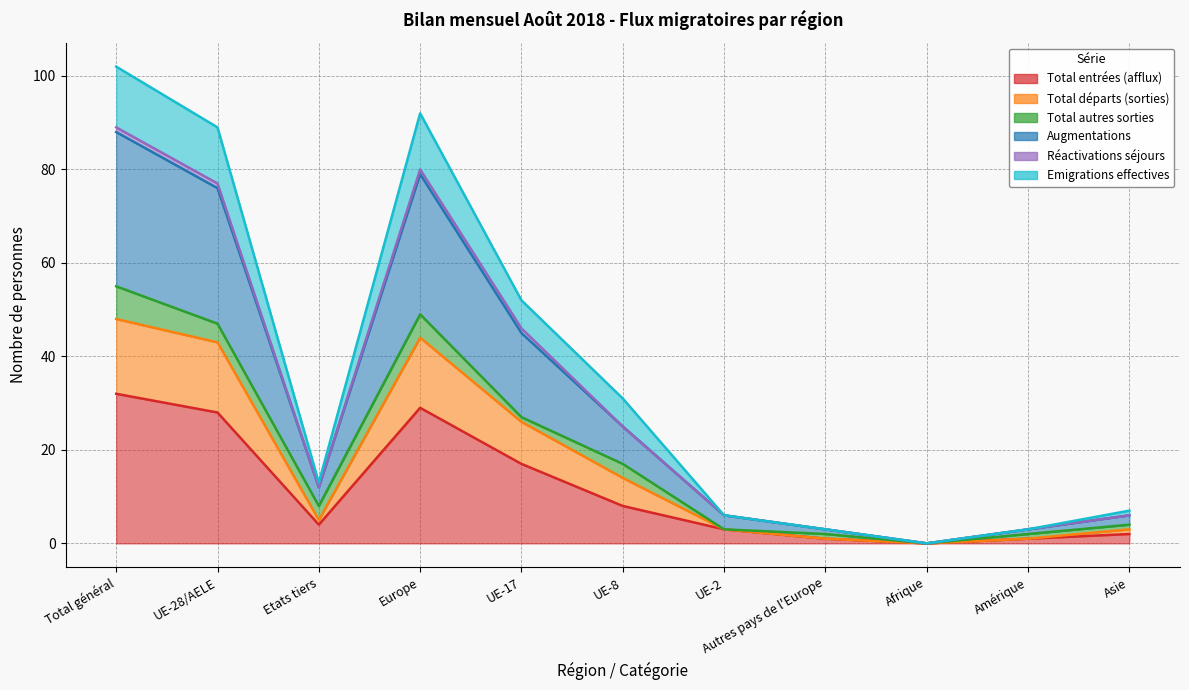

What is the difference between the Augmentations values at UE-17 and Asie?

40